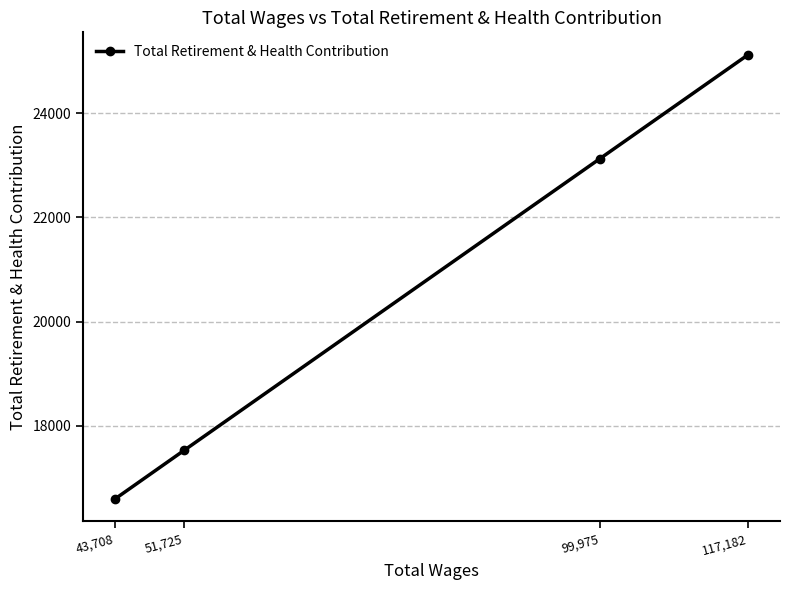

Does the chart display data point markers on the line(s)?

Yes